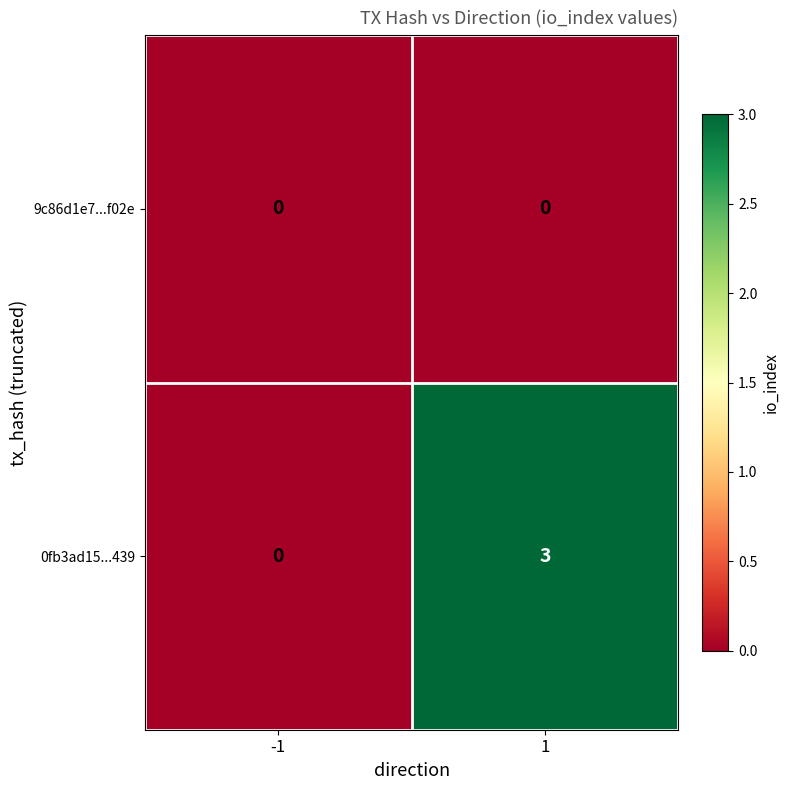

At 1, list the series in order from largest to smallest.

0fb3ad15...439, 9c86d1e7...f02e